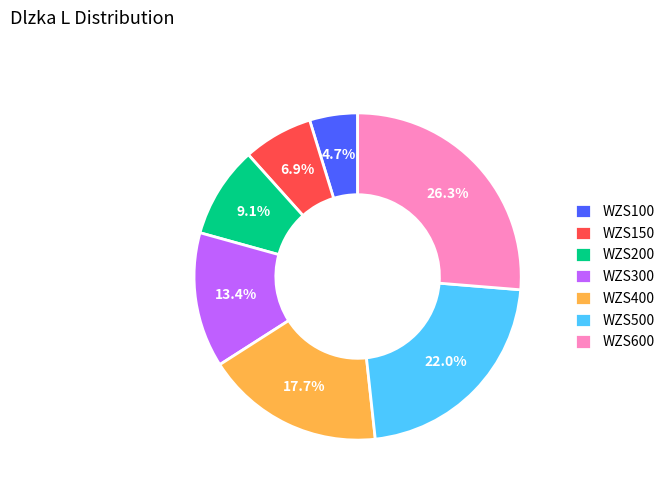

Is there any slice that represents more than half of the pie?

No